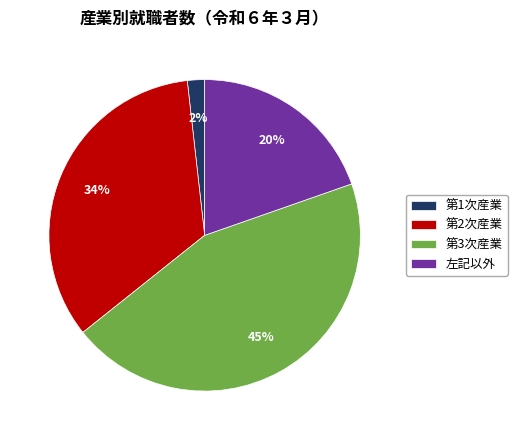

The 左記以外 slice represents 14% of the pie. True or false?

False